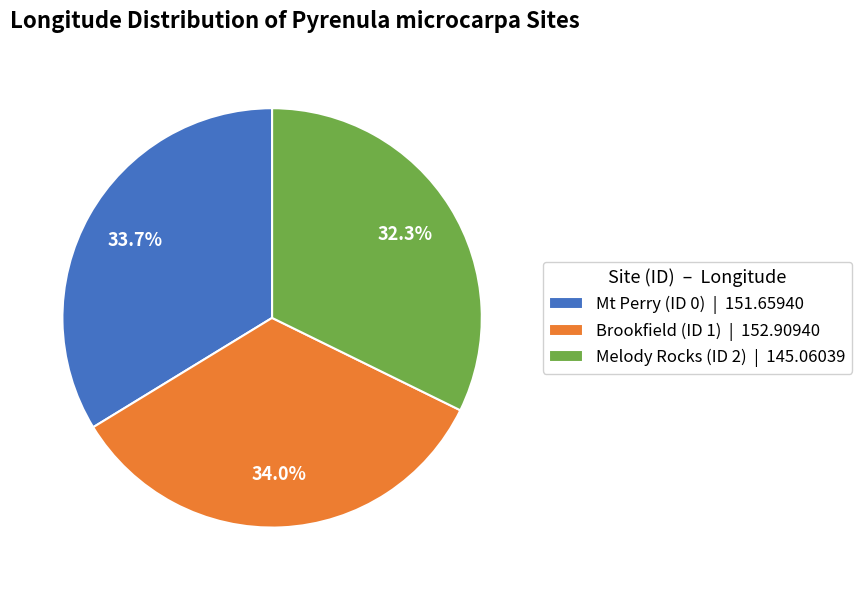

Is it true that Mt Perry (ID 0) is 34% of the pie?

True